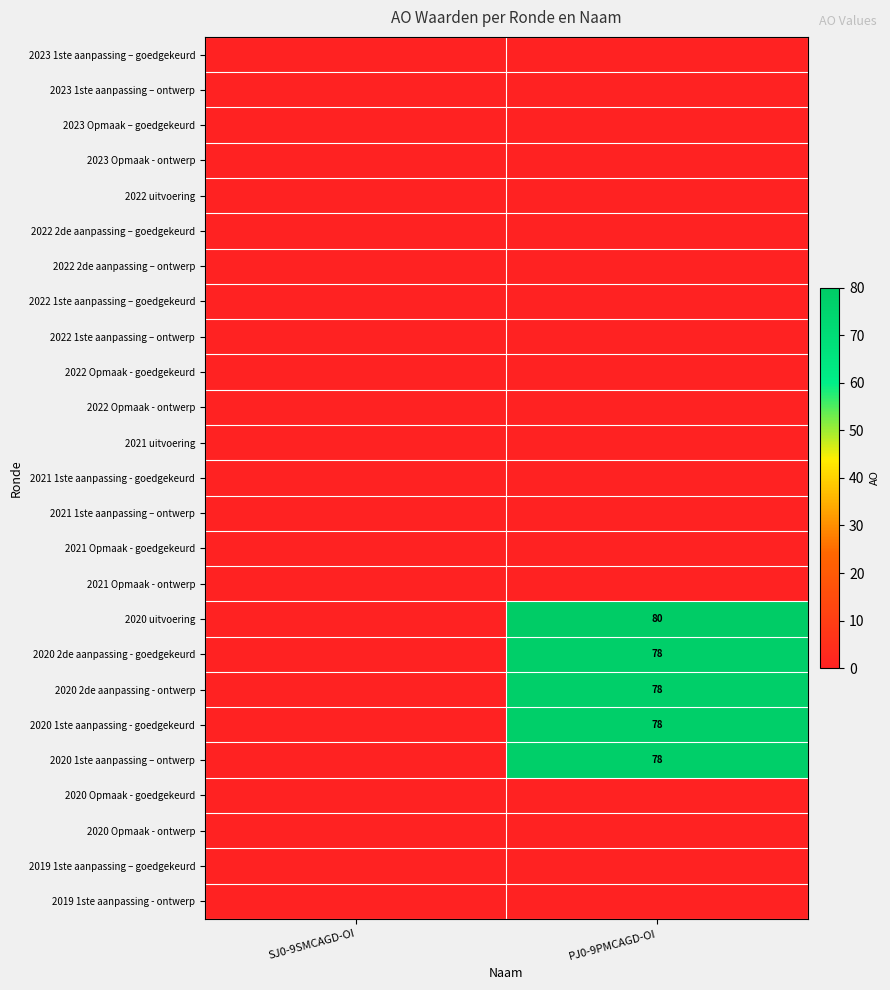

What is the difference between the highest and lowest values at PJ0-9PMCAGD-OI?

80